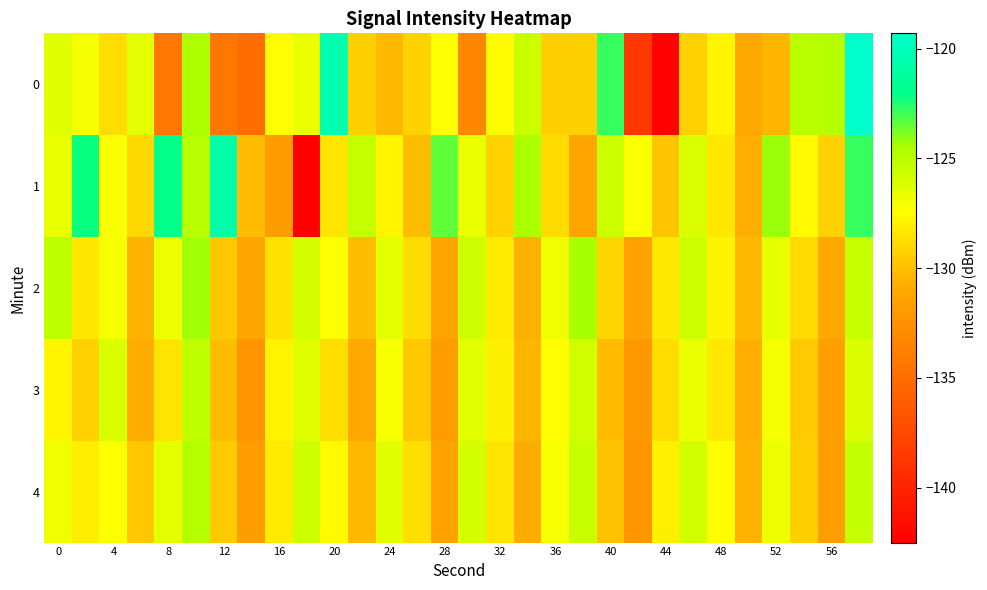

Reading left to right, extract all data points from this chart.

0: -126.3	-127.1	-128.8	-126.5	-134.3	-124.6	-134.3	-135.1	-127.5	-126.7	-120.4	-129.3	-130.2	-129.2	-127.3	-133.2	-127.6	-125.6	-129.4	-129.3	-122.8	-138.7	-142.3	-129.3	-127.8	-131.0	-130.4	-125.0	-124.8	-119.3
1: -126.7	-122.2	-127.2	-129.0	-122.1	-124.9	-120.9	-130.2	-131.8	-142.4	-128.5	-125.3	-127.8	-130.1	-123.4	-126.7	-129.2	-124.5	-128.9	-131.2	-125.6	-127.3	-129.8	-126.1	-128.4	-130.7	-124.2	-127.6	-129.3	-122.8
2: -125.2	-128.4	-127.1	-130.5	-126.8	-124.3	-129.7	-131.2	-128.6	-125.9	-127.4	-130.1	-126.5	-128.8	-131.3	-125.7	-128.2	-130.6	-126.9	-124.4	-129.1	-131.5	-128.3	-125.6	-127.9	-130.3	-126.6	-128.9	-131.0	-125.4
3: -127.8	-129.3	-126.1	-130.8	-128.5	-125.2	-130.1	-132.4	-127.9	-126.3	-128.7	-130.9	-127.2	-129.6	-131.8	-126.5	-128.0	-130.4	-127.5	-125.8	-130.2	-132.1	-128.8	-126.7	-128.3	-130.7	-127.1	-129.5	-131.6	-126.2
4: -126.9	-128.1	-127.3	-129.7	-126.5	-124.8	-129.5	-131.8	-128.2	-125.7	-127.6	-130.3	-126.4	-128.7	-131.4	-125.9	-128.5	-130.8	-127.2	-125.5	-129.9	-132.3	-128.0	-125.8	-127.5	-130.6	-126.8	-129.4	-131.7	-125.3